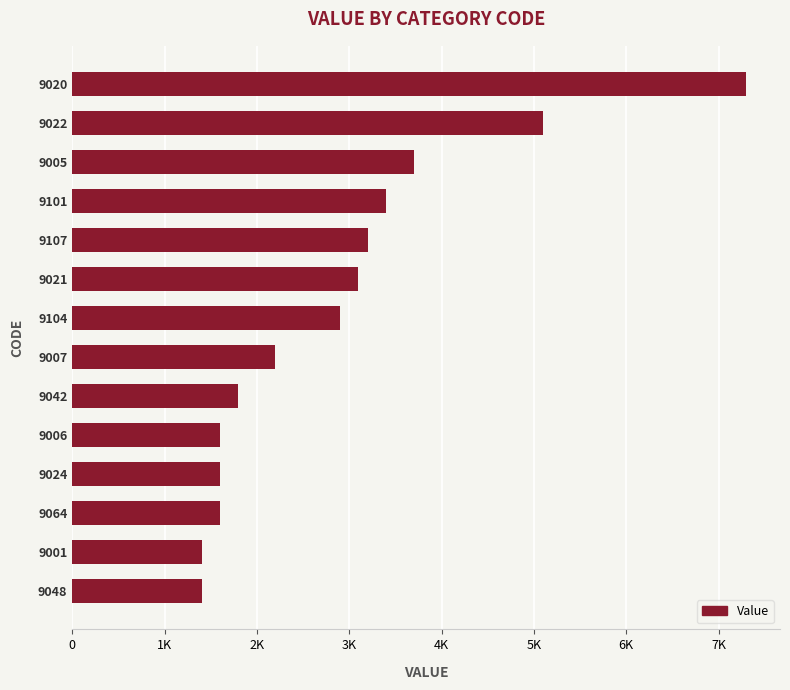

What is the minimum value shown in the chart?

1400